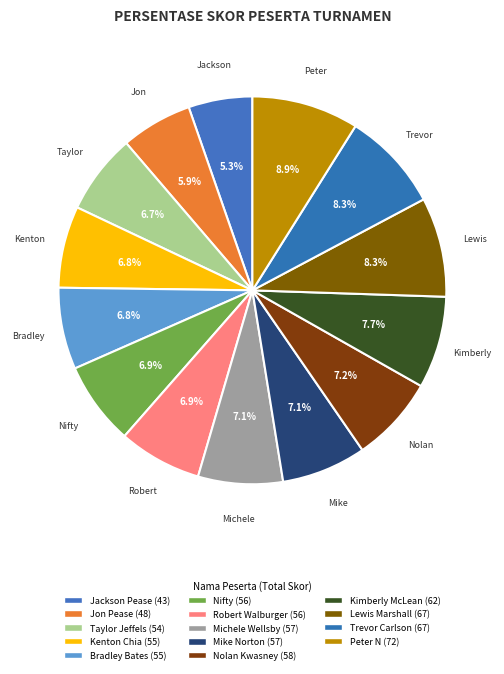

What percentage is the Bradley Bates slice, to the nearest percent?

7%